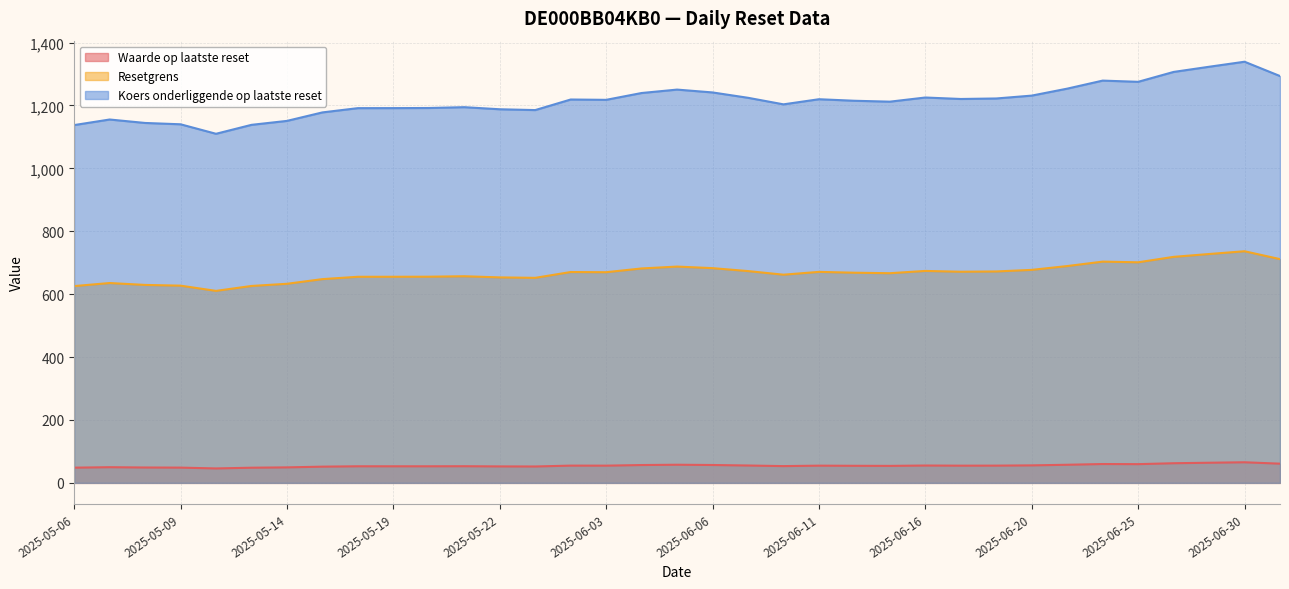

Between 2025-05-15 and 2025-06-17, which series saw the biggest shift?

Koers onderliggende op laatste reset